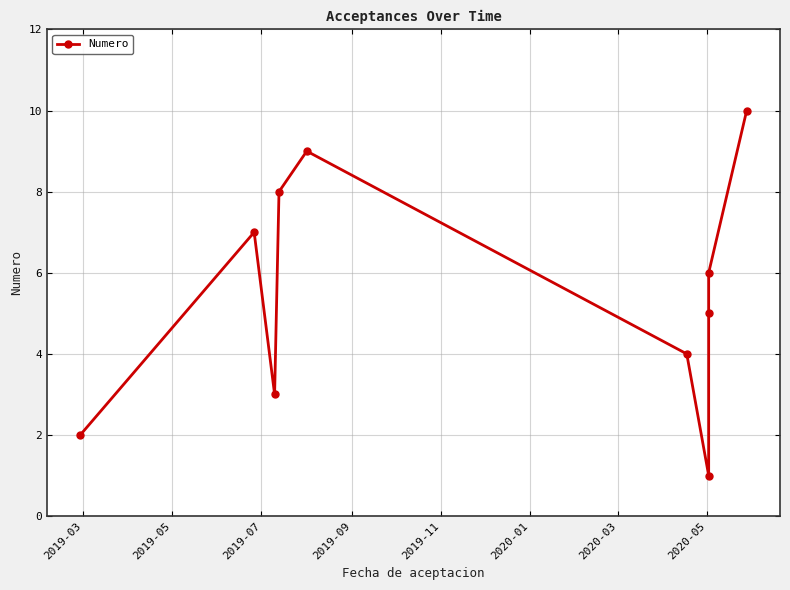

How many values exceed 6?

4